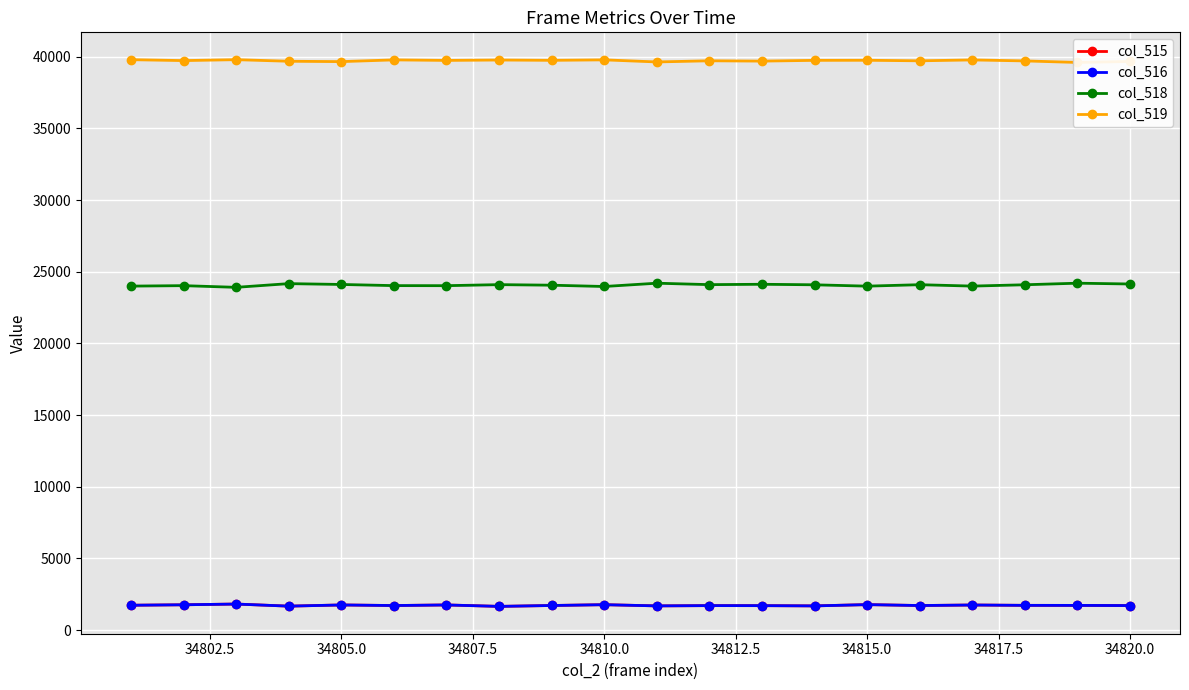

How many series are shown in this chart?

4